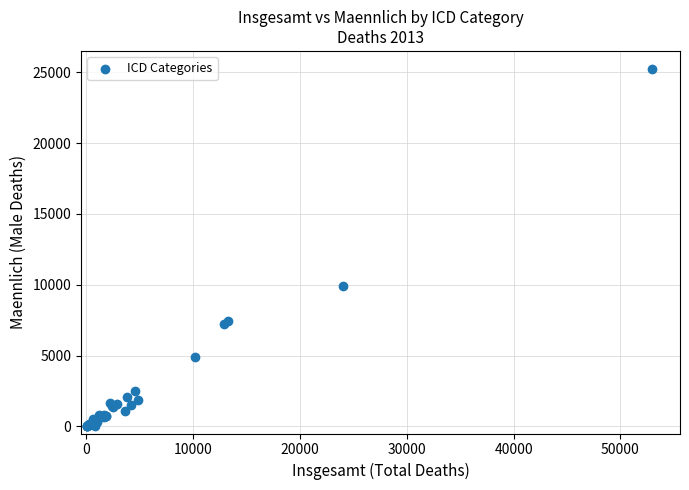

What Y value in the scatter plot is closest to 12621?

9896